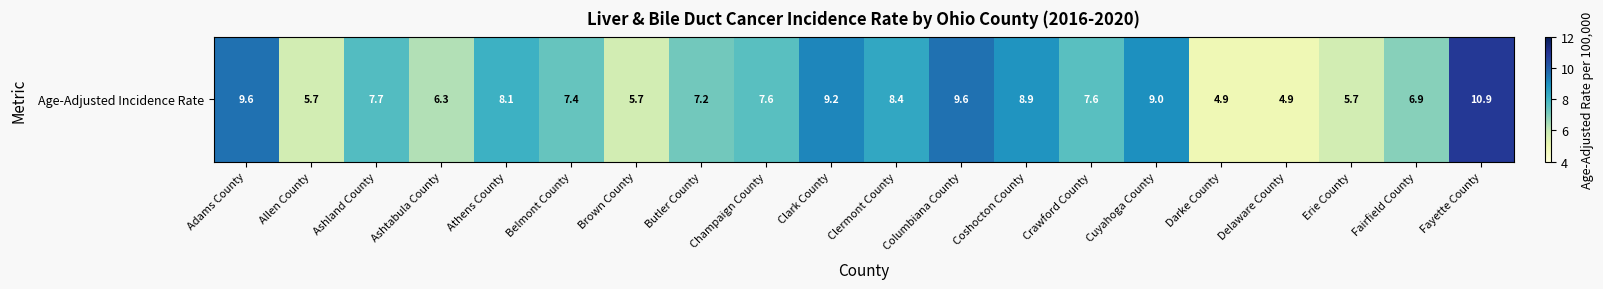

The chart shows a value of 5.7 at Columbiana County. True or false?

False